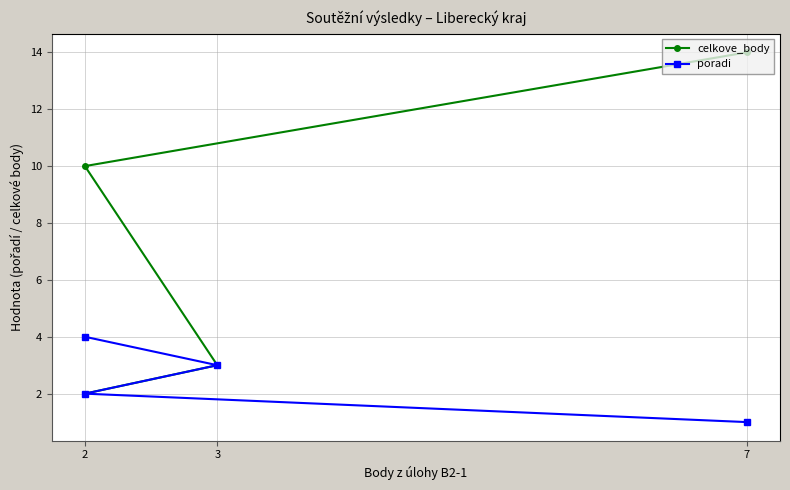

What is the value of the celkove_body point at the 1st from the left?

14